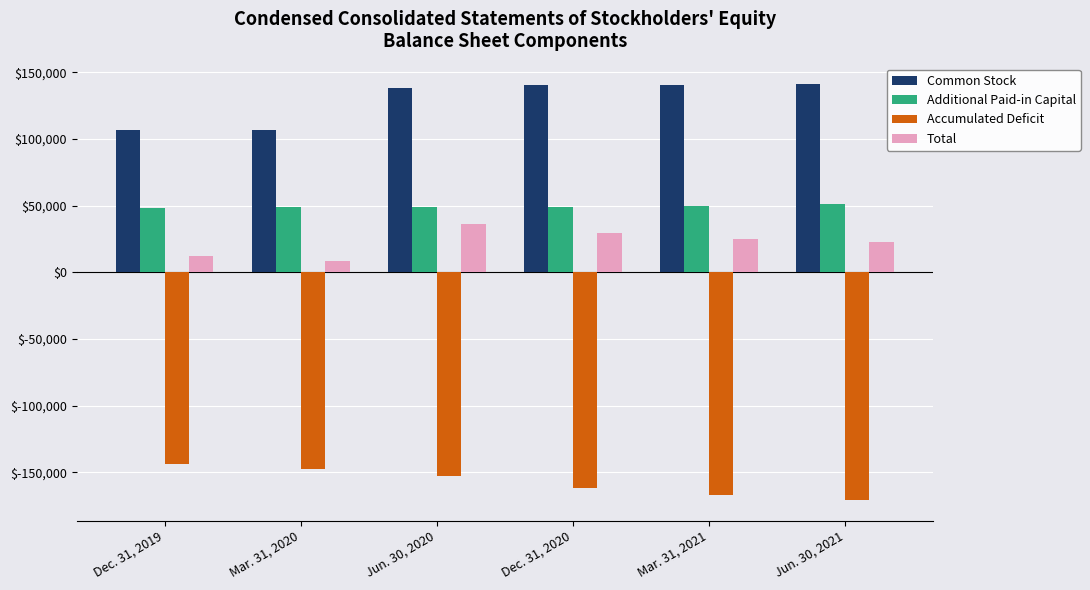

What is the minimum value shown in the chart?

-170874